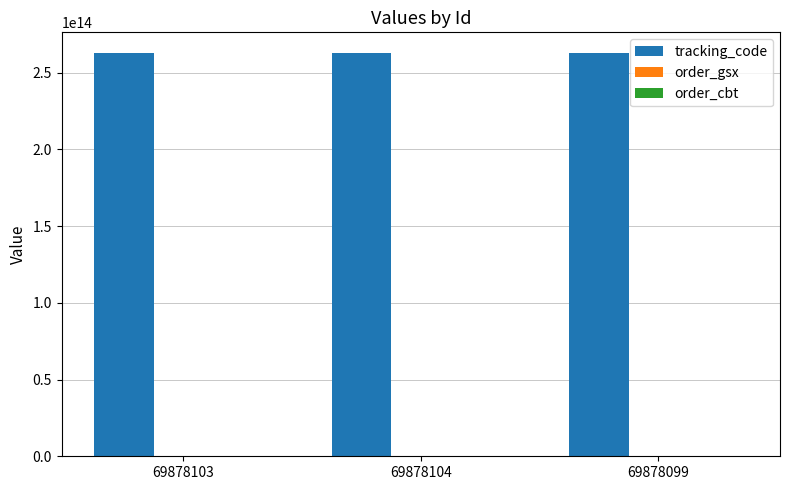

Which series has the largest total across all categories?

tracking_code